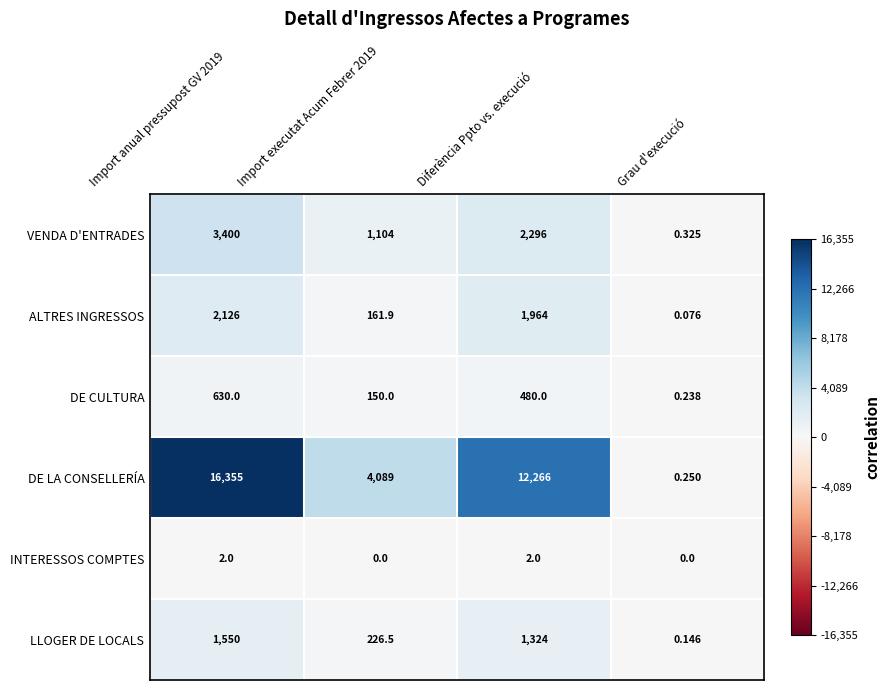

How many series are shown in this chart?

6